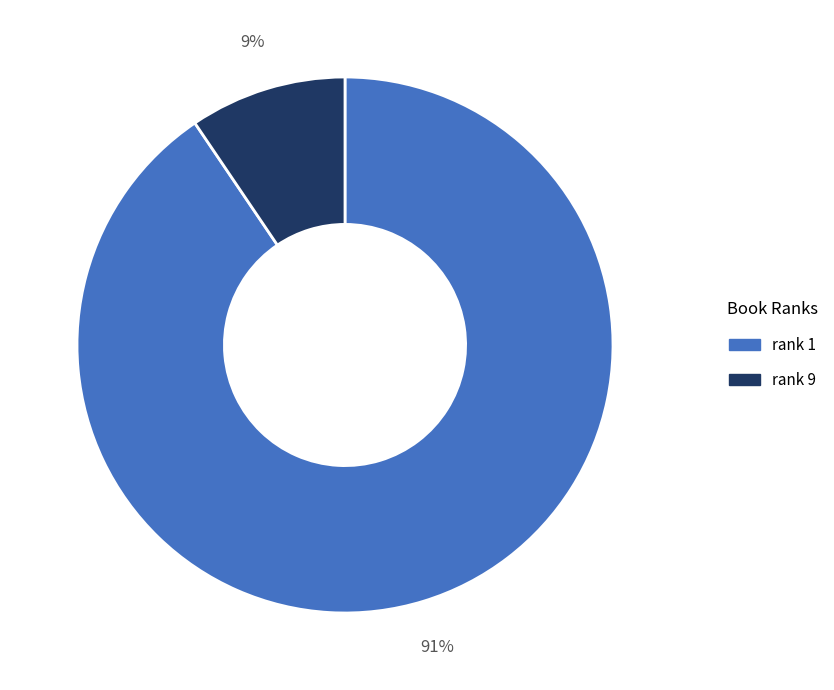

Which category has the smallest portion of the pie?

rank 9